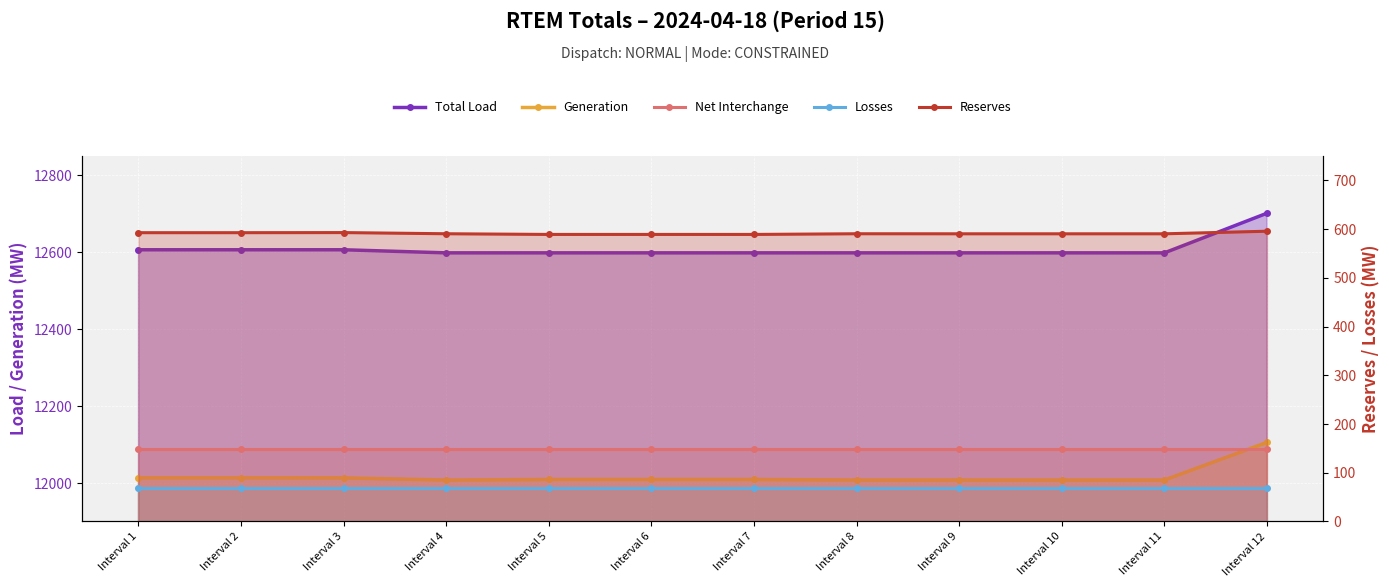

What is the value of the Losses point at the 8th from the left?

68.1